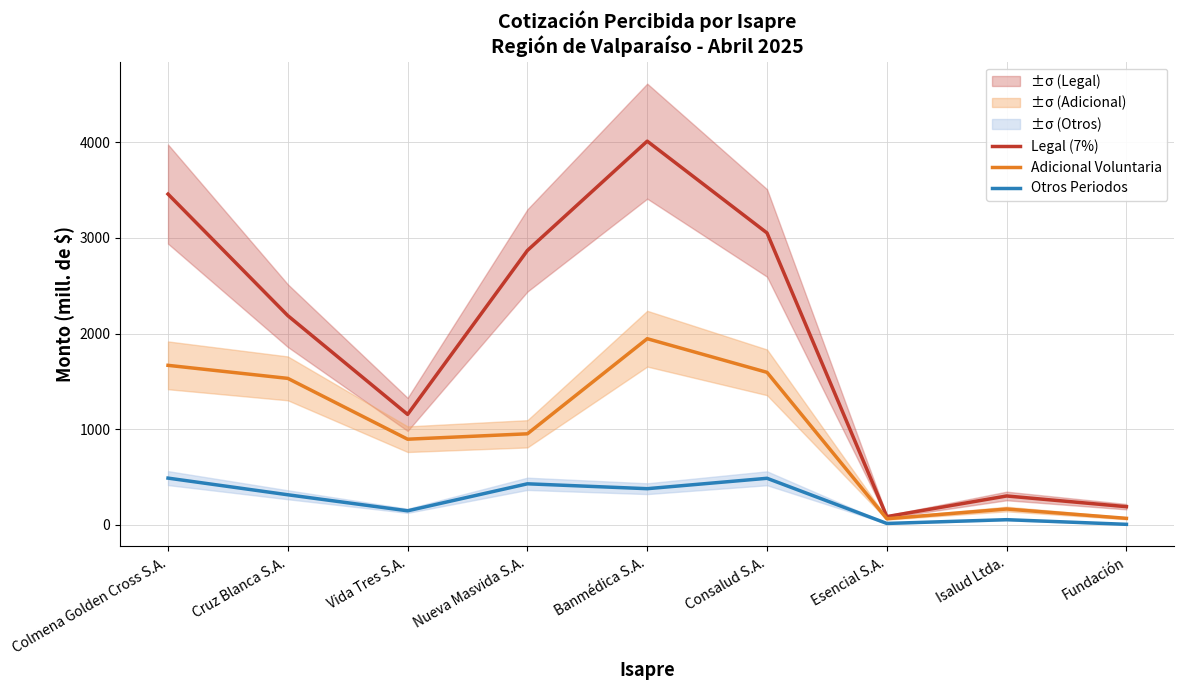

True or false: Otros Periodos and Adicional Voluntaria cross at least once.

False